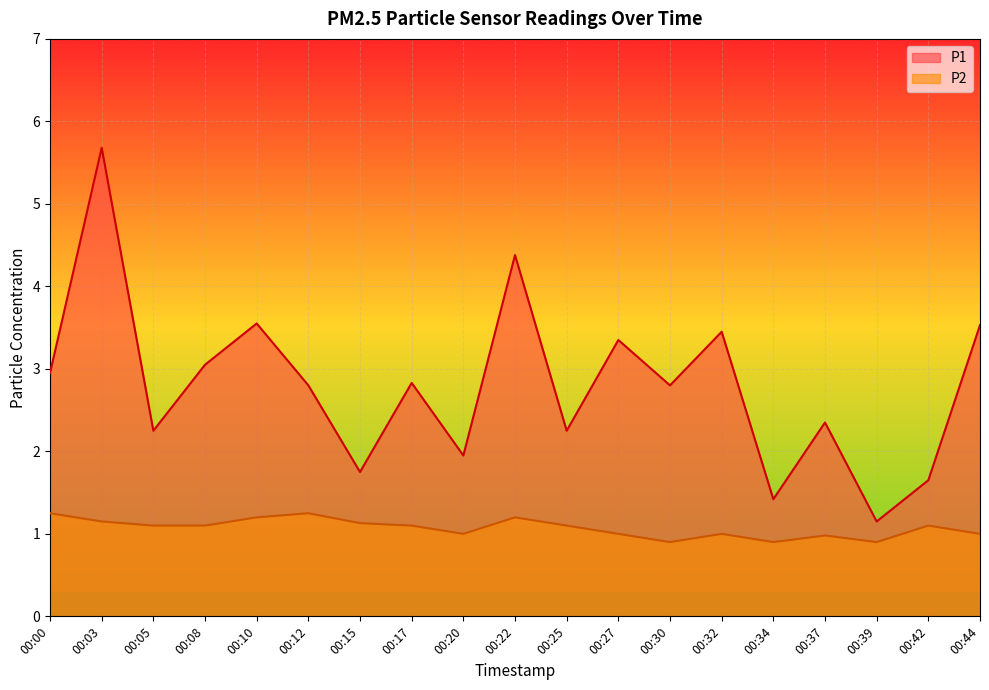

Reading left to right, transcribe all the data shown in this chart.

P1: 3.0	5.7	2.2	3.0	3.5	2.8	1.8	2.8	1.9	4.4	2.2	3.4	2.8	3.5	1.4	2.4	1.1	1.6	3.5
P2: 1.2	1.1	1.1	1.1	1.2	1.2	1.1	1.1	1.0	1.2	1.1	1.0	0.9	1.0	0.9	1.0	0.9	1.1	1.0